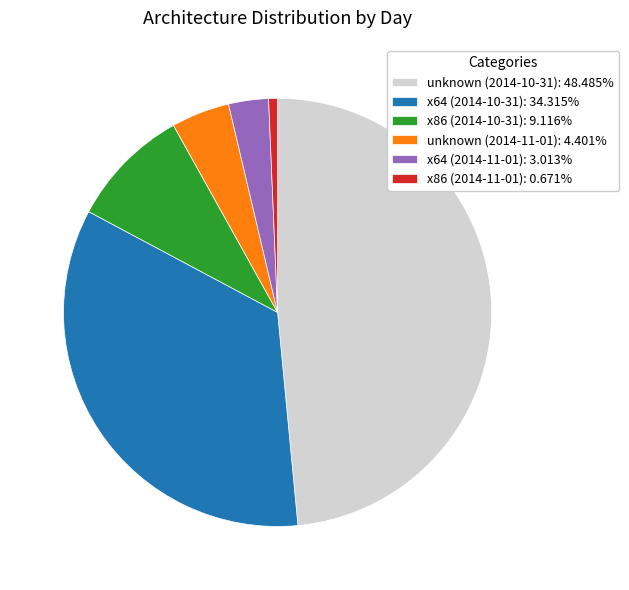

How many slices are in this pie chart?

6